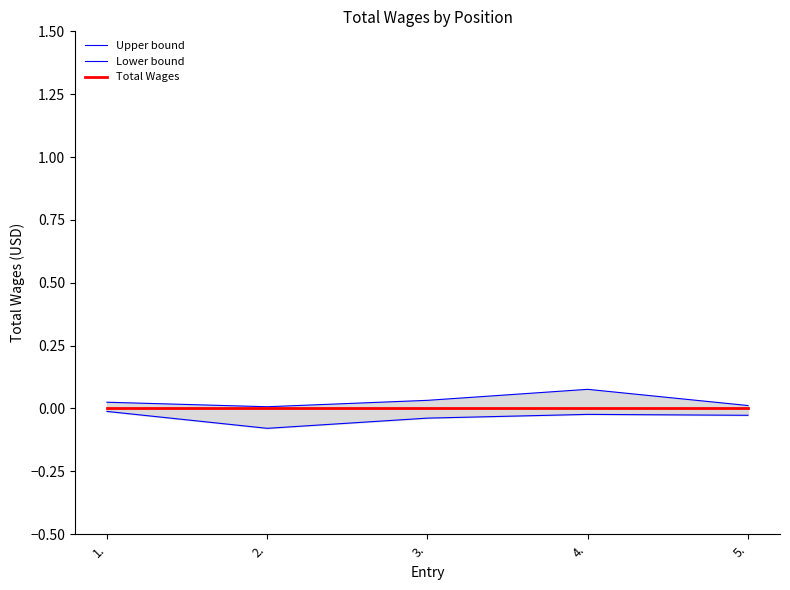

What is the label of the 3rd point from the left?

3.